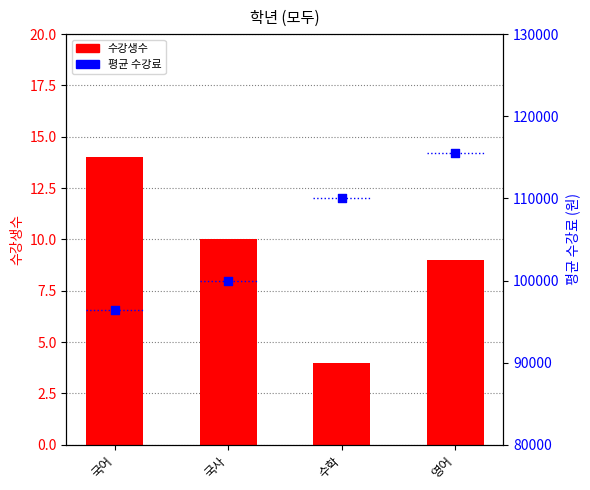

Which series reaches the minimum Y coordinate?

수강생수